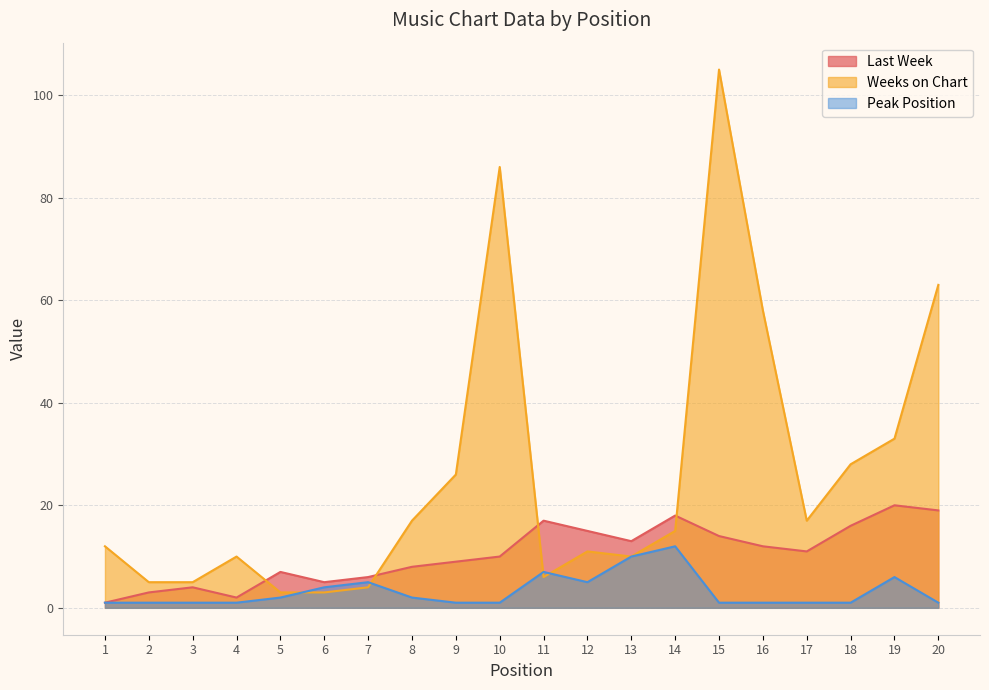

True or false: Peak Position and Weeks on Chart cross at least once.

True